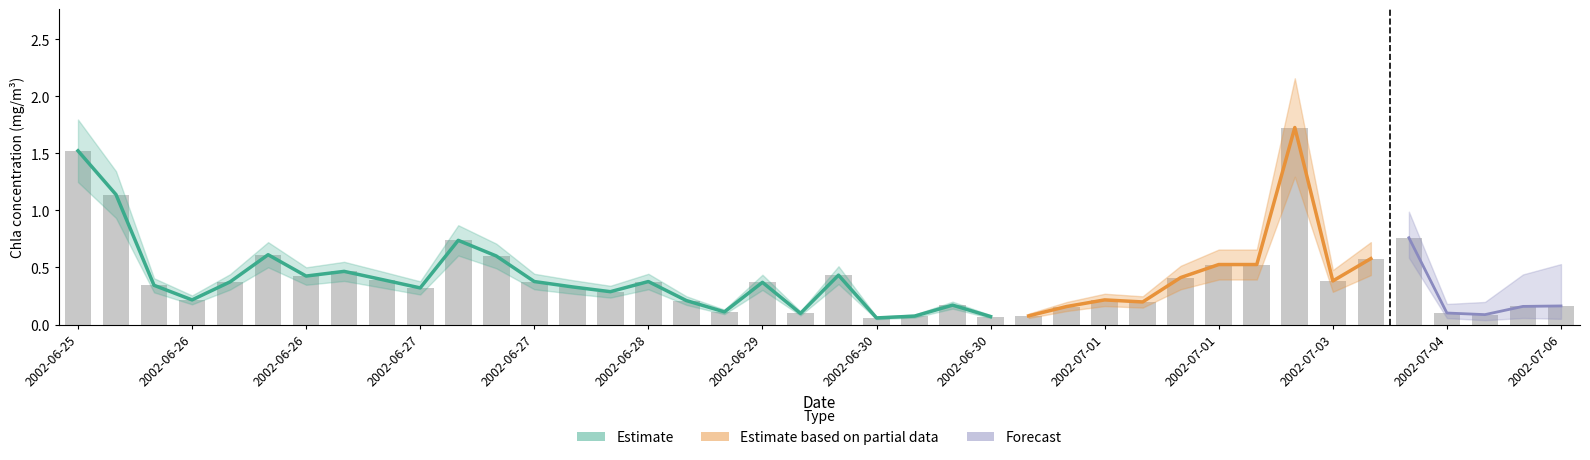

The Chla series shows 0.4 at 2002-06-27. True or false?

False